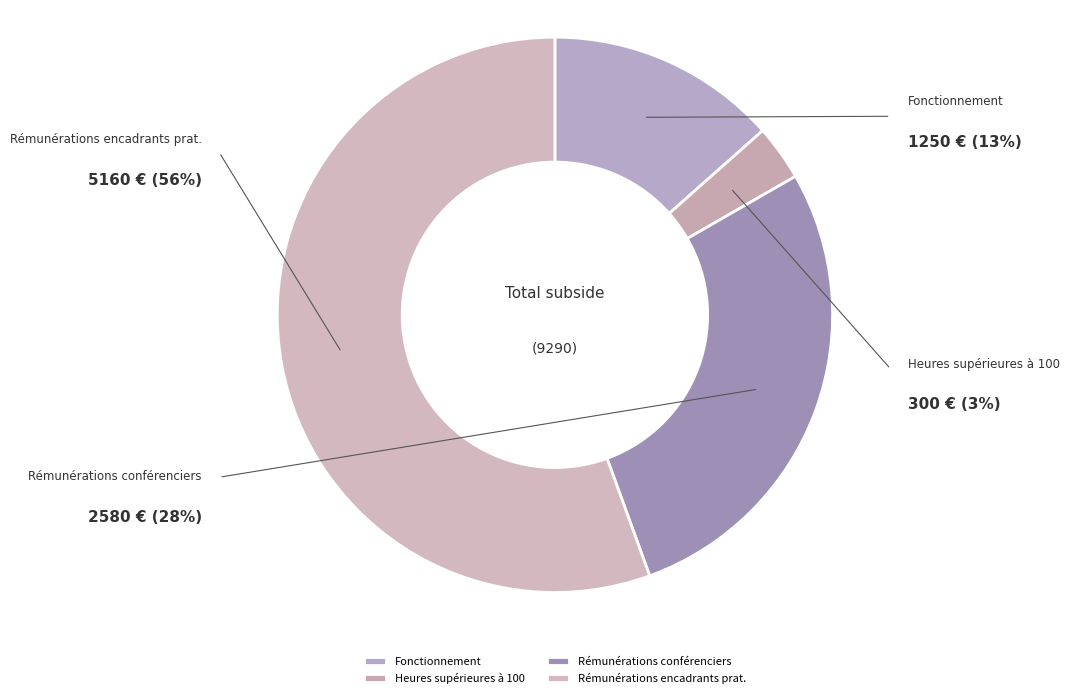

Is it true that Rémunérations encadrants prat. is 47% of the pie?

False